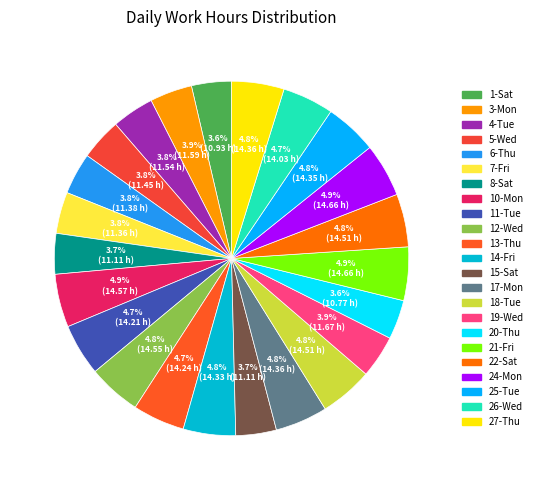

Is there a majority slice in this chart?

No